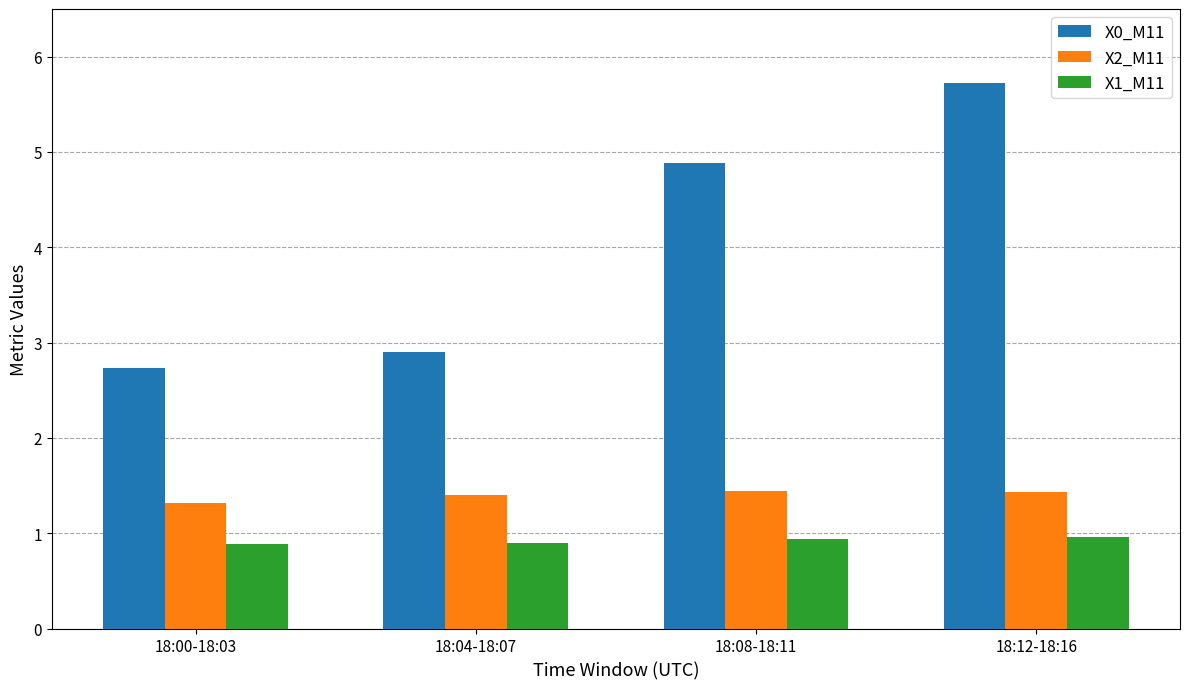

What is the sum of the X1_M11 values at 18:00-18:03 and 18:12-18:16?

1.9